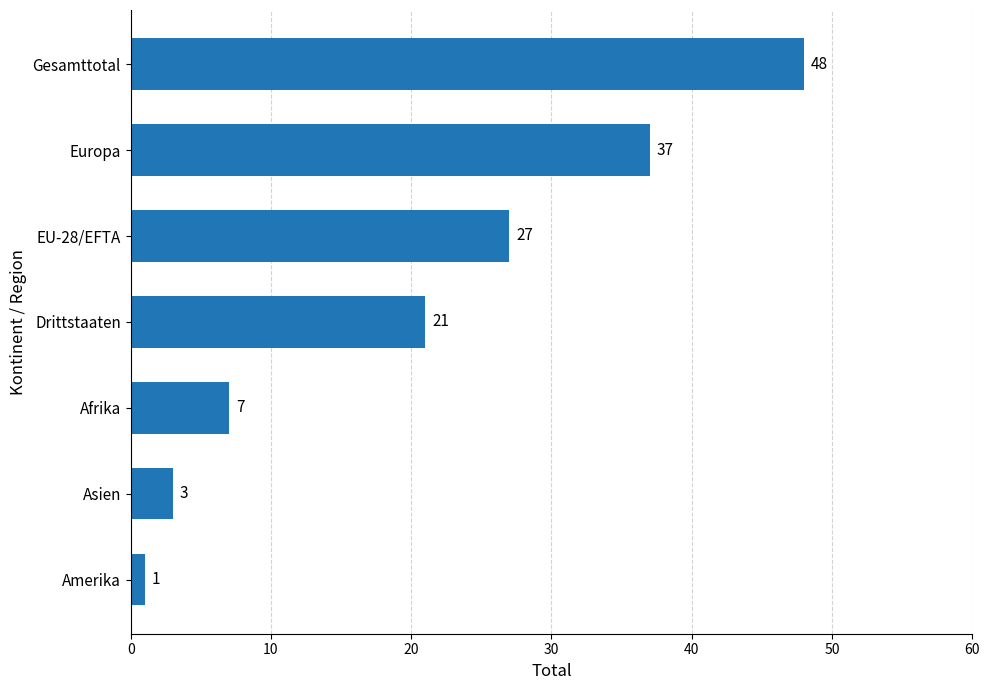

Are the bars grouped side by side (vs. stacked)?

No